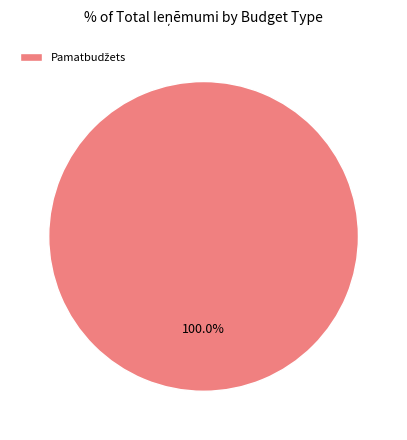

Is there a majority slice in this chart?

Yes